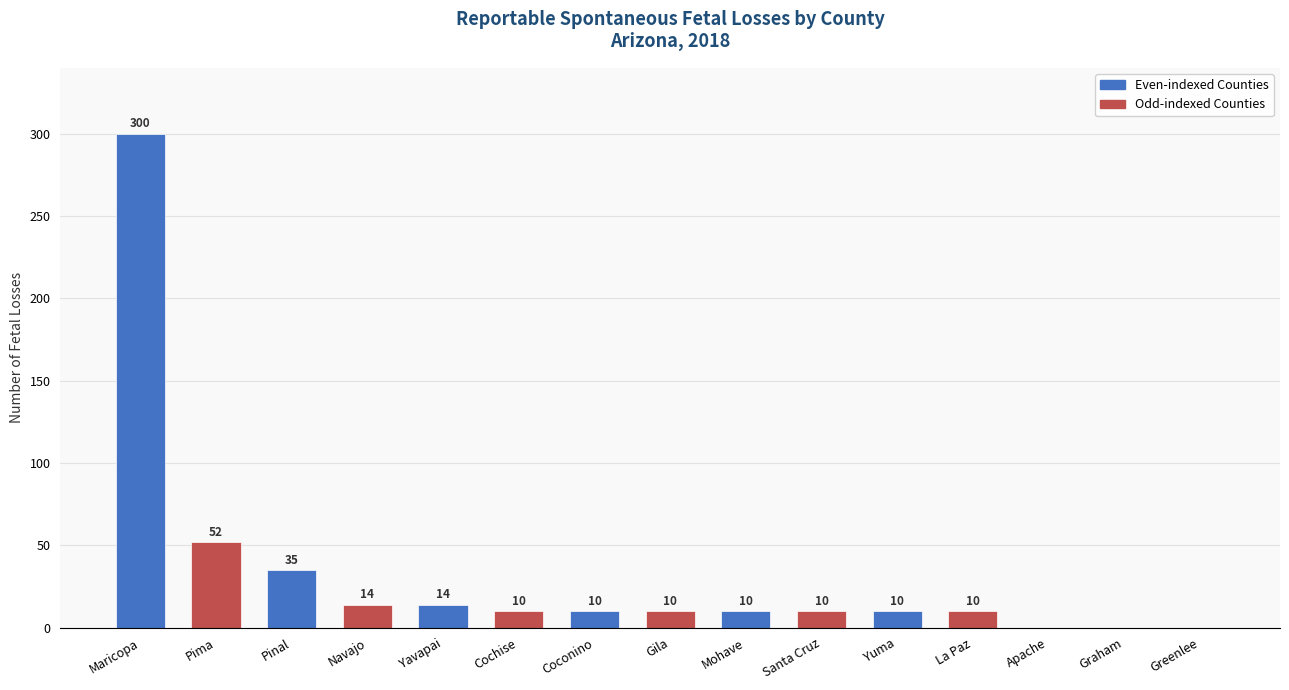

Reading left to right, what are all the values shown in this chart?

Maricopa=300	Pima=52	Pinal=35	Navajo=14	Yavapai=14	Cochise=10	Coconino=10	Gila=10	Mohave=10	Santa Cruz=10	Yuma=10	La Paz=10	Apache=0	Graham=0	Greenlee=0